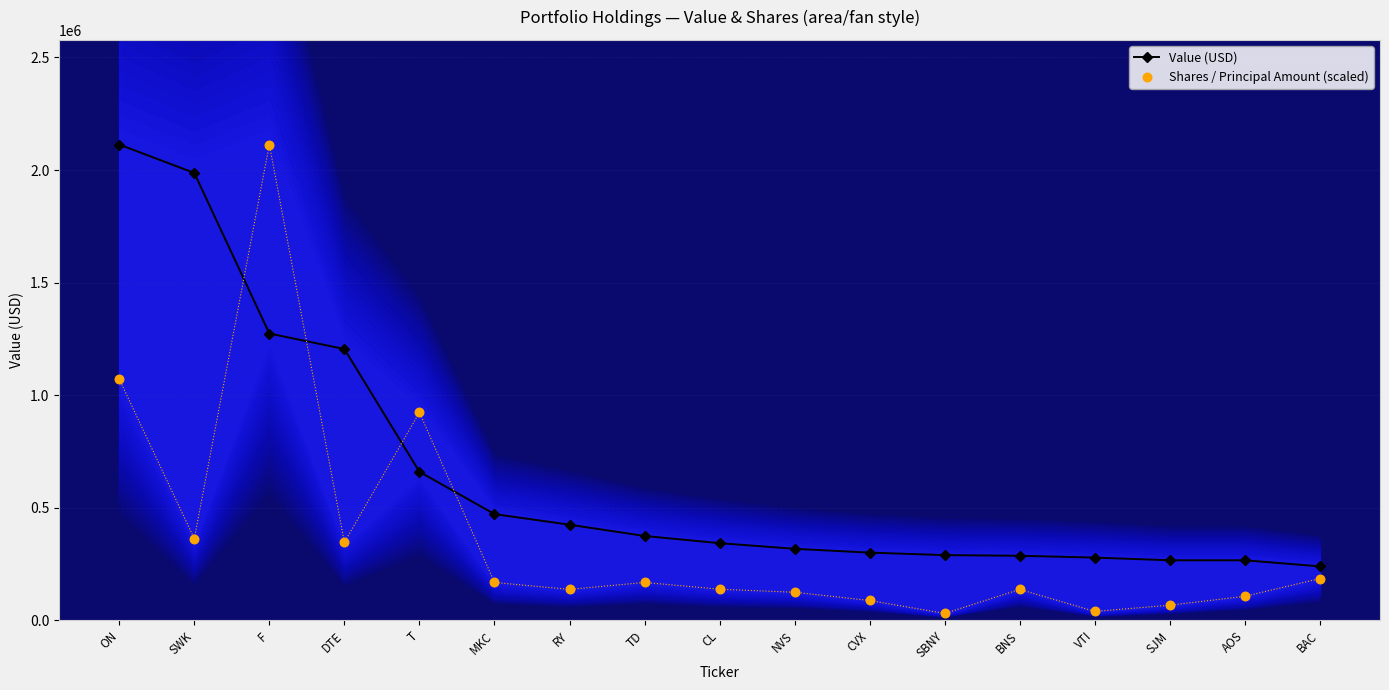

What are all the series names shown in the legend?

Value (USD), Shares / Principal Amount (scaled)